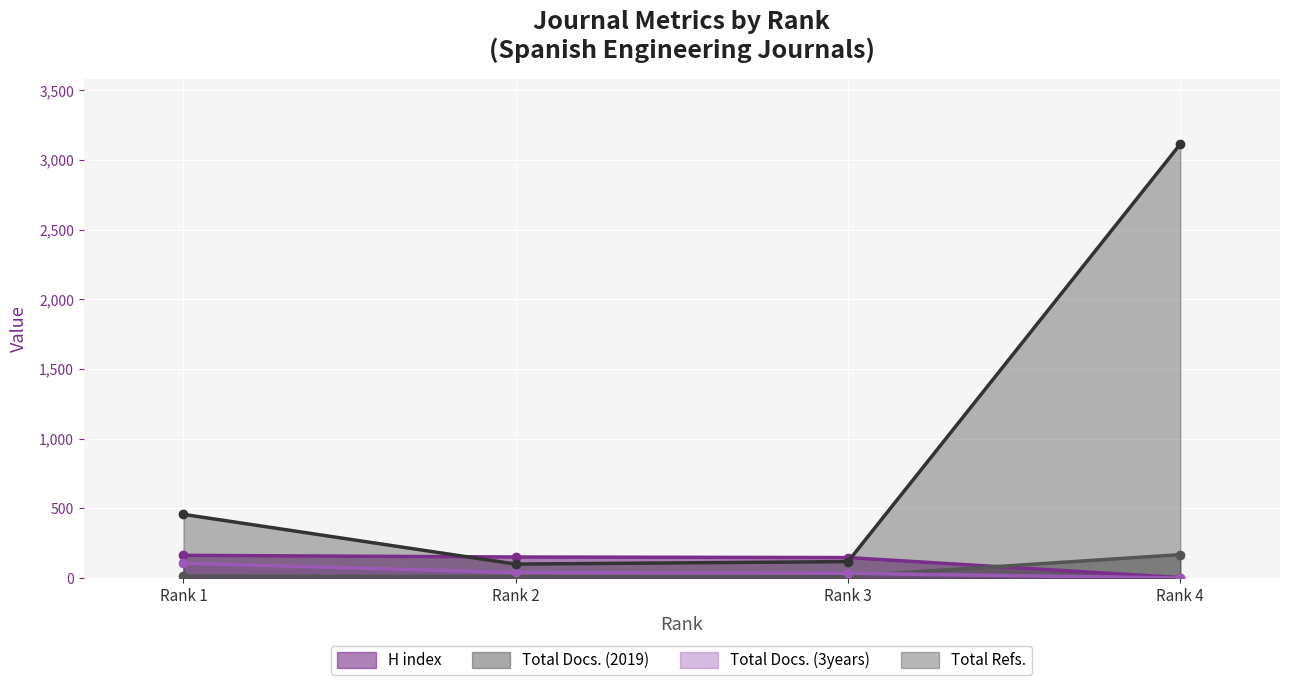

At which label does Total Refs. first exceed 457?

Rank 4